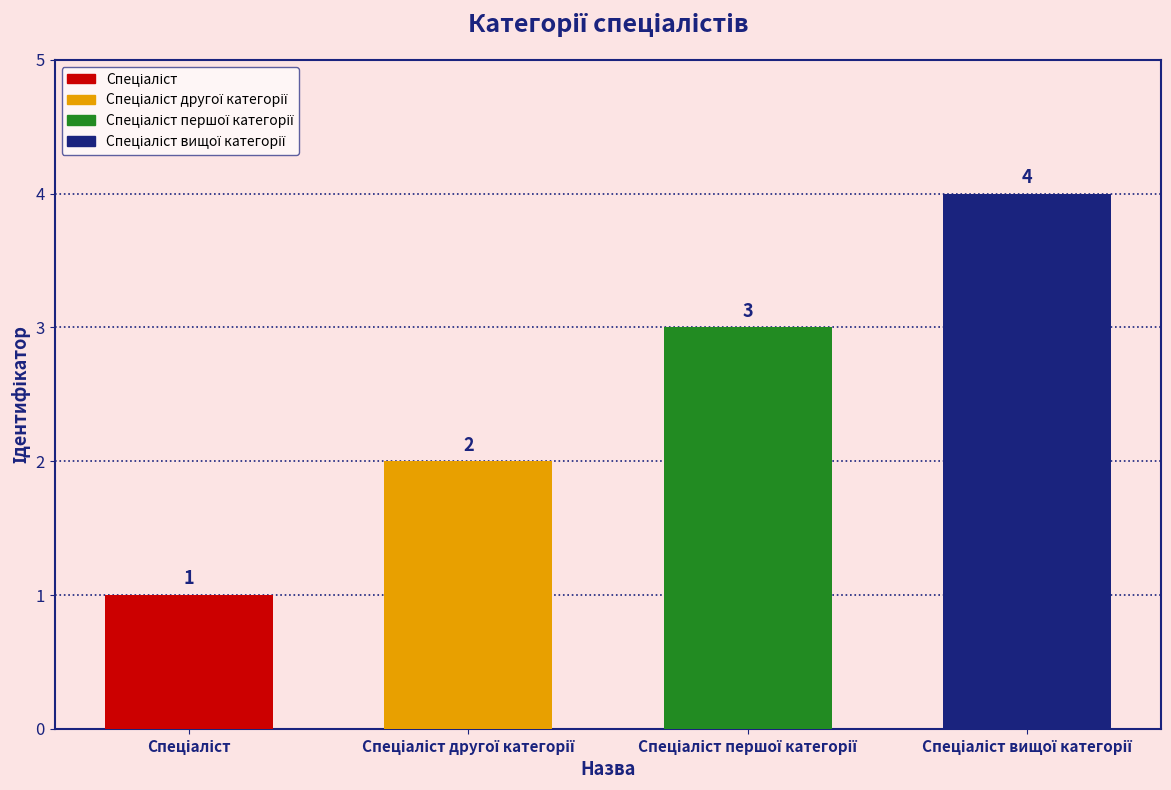

Count the values in the range 2 to 4.

3